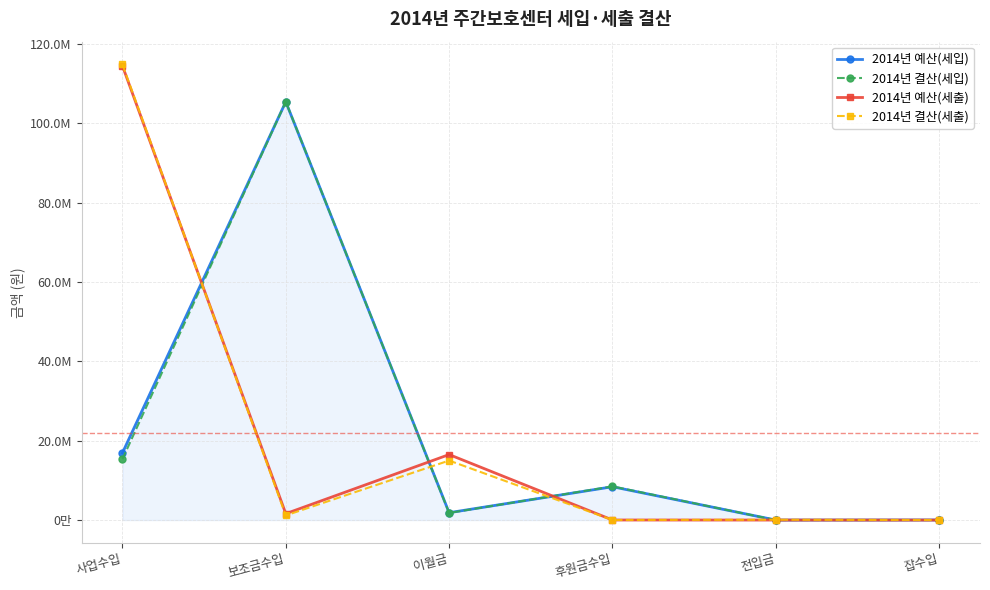

What are all the series names shown in the legend?

2014년 예산(세입), 2014년 결산(세입), 2014년 예산(세출), 2014년 결산(세출)